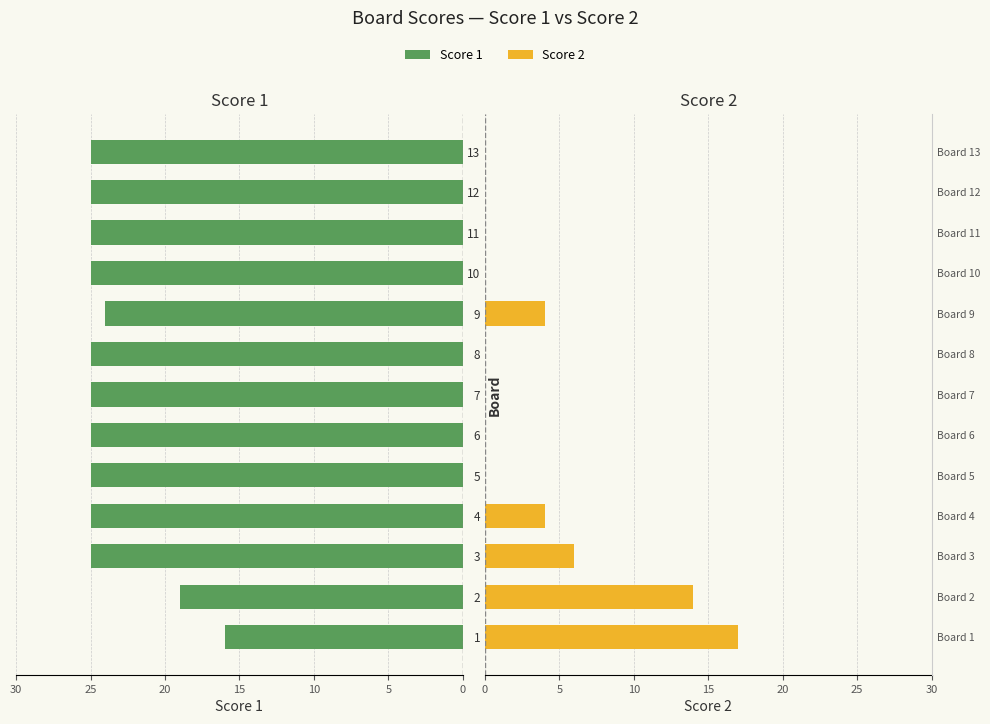

What is the difference between the maximum and minimum values in the Score 2 series?

17